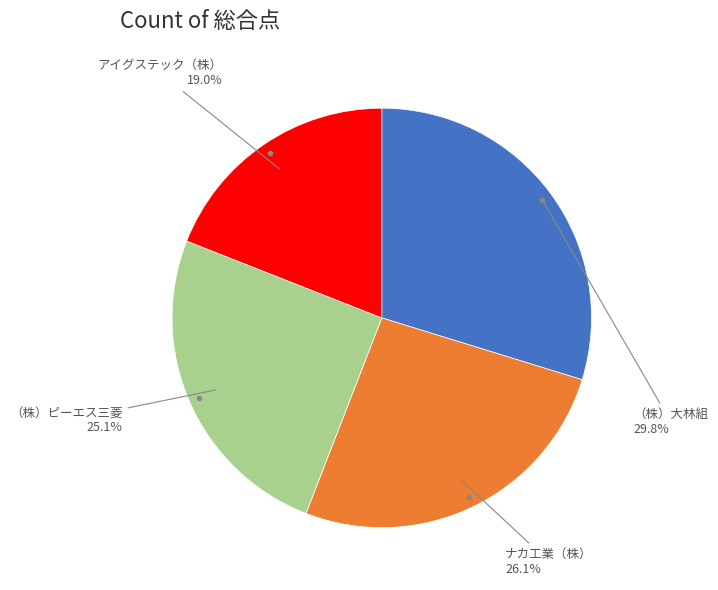

Count the number of slices in the pie.

4